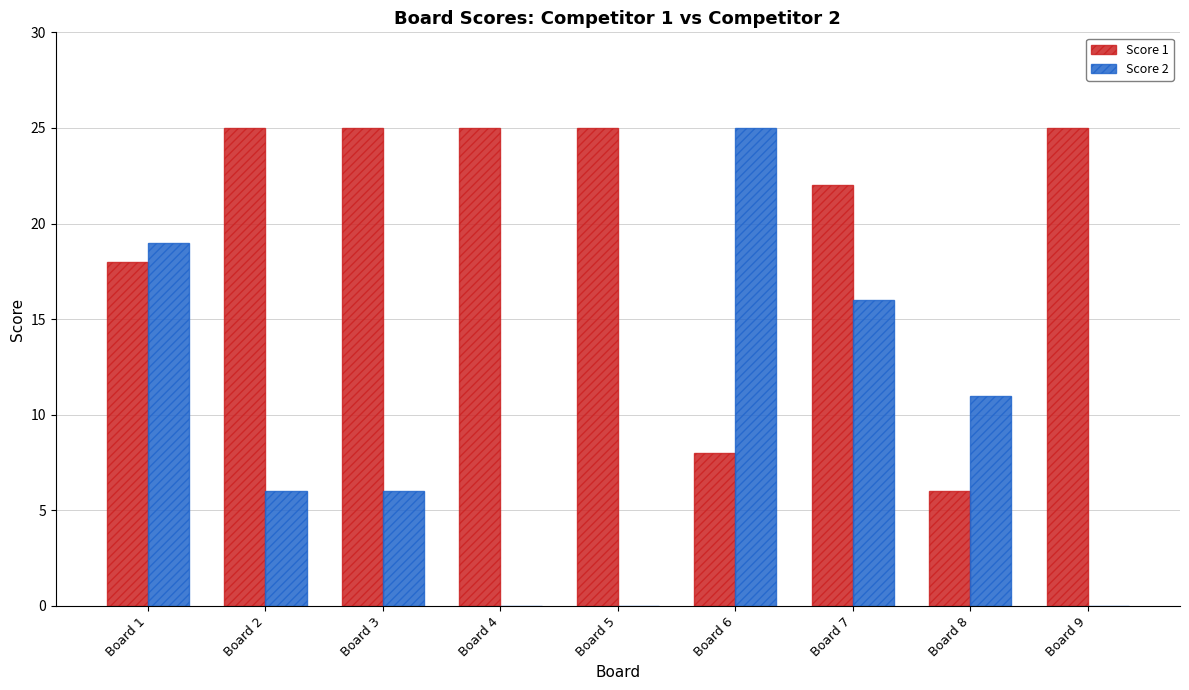

At which label is Score 2 closest to 12?

Board 8